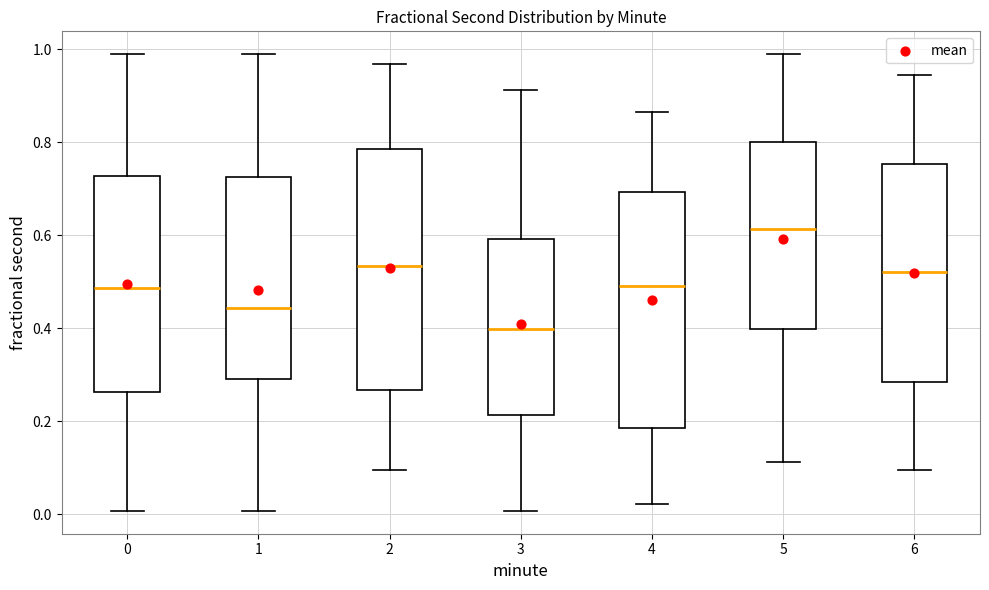

Reading left to right, transcribe this box plot: for each box, give where its median line is, the range the box spans, and where its two whiskers end, as read against the y-axis. The values are not printed on the chart, so give them approximately, as read against the axis.

0: median 0.48, box 0.26 to 0.72, whiskers 0.00 to 0.98
1: median 0.44, box 0.30 to 0.72, whiskers 0.00 to 0.98
2: median 0.54, box 0.26 to 0.78, whiskers 0.10 to 0.96
3: median 0.40, box 0.22 to 0.60, whiskers 0.00 to 0.92
4: median 0.50, box 0.18 to 0.70, whiskers 0.02 to 0.86
5: median 0.62, box 0.40 to 0.80, whiskers 0.12 to 0.98
6: median 0.52, box 0.28 to 0.76, whiskers 0.10 to 0.94